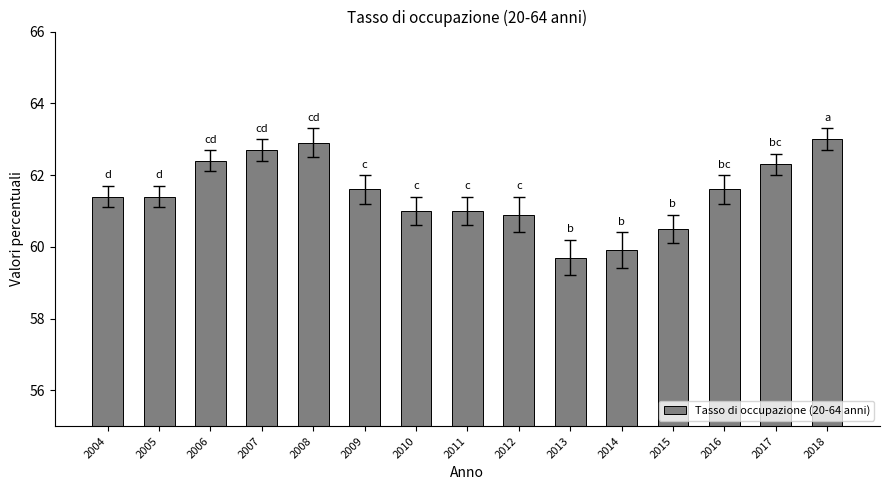

How many distinct data groups are displayed?

1